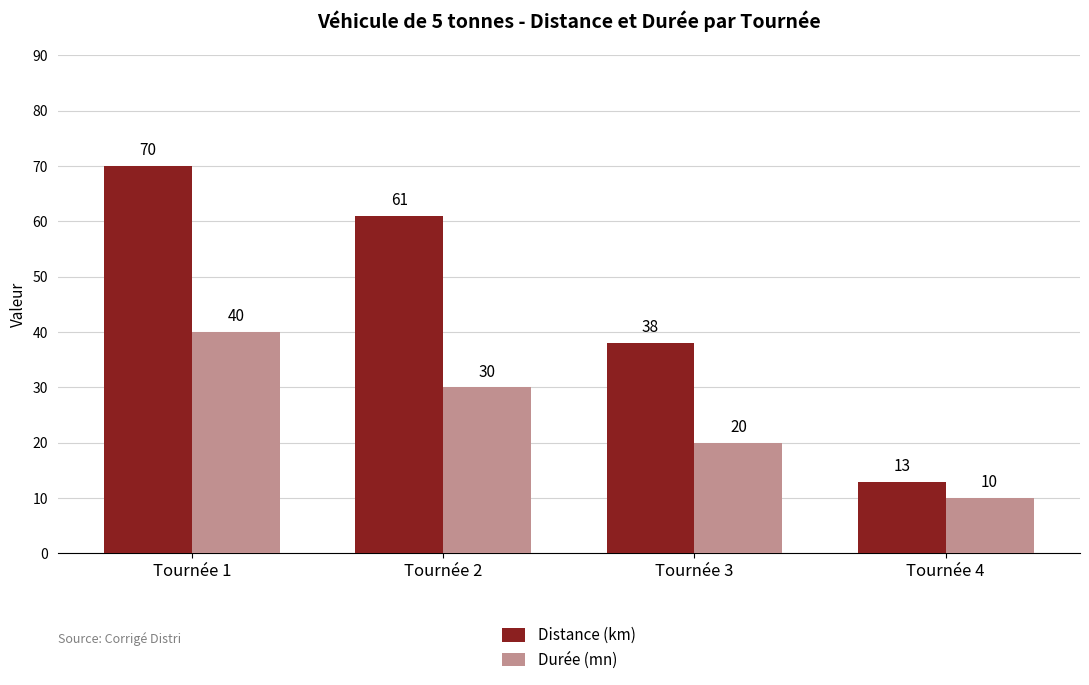

What is the sum of the Durée (mn) values at Tournée 4 and Tournée 2?

40